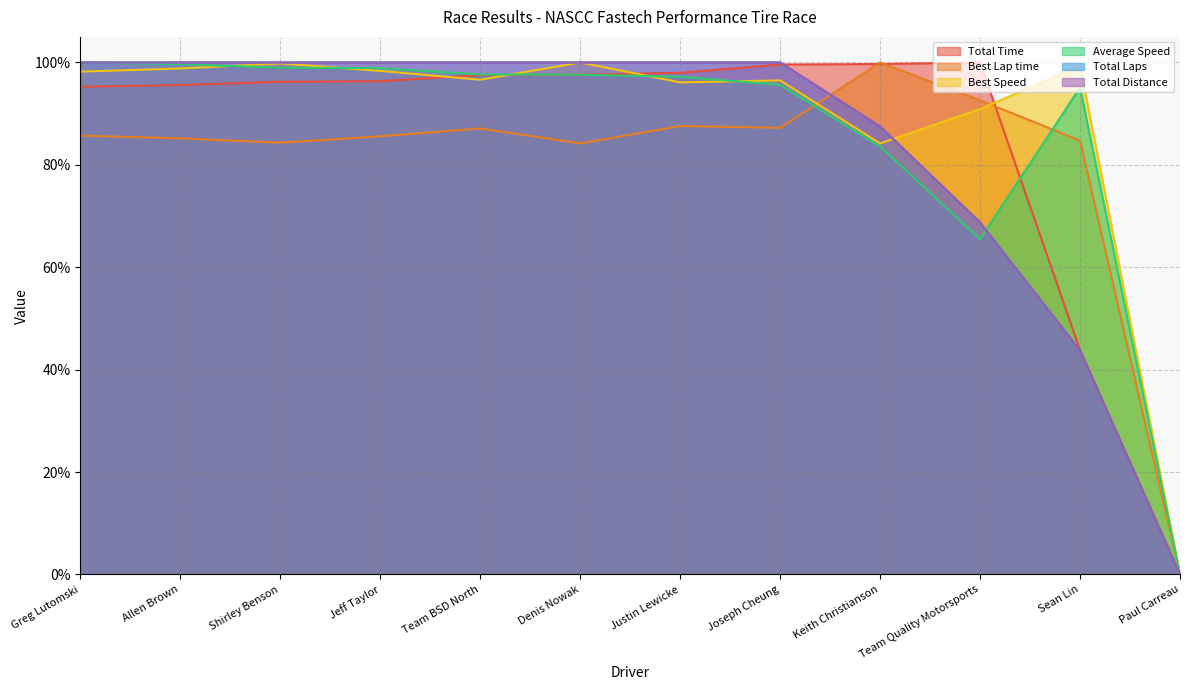

Reading left to right, what are all the values shown in this chart?

Total Time: 95.3	95.6	96.2	96.3	97.5	97.6	98.0	99.6	99.7	100.0	43.8	0.0
Best Lap time: 85.7	85.2	84.3	85.6	87.1	84.2	87.6	87.2	100.0	92.6	84.7	0.0
Best Speed: 98.2	98.8	99.8	98.4	96.6	100.0	96.1	96.5	84.2	90.9	99.3	0.0
Average Speed: 100.0	99.7	99.0	98.9	97.7	97.6	97.2	95.6	83.6	65.5	95.1	0.0
Total Laps: 100.0	100.0	100.0	100.0	100.0	100.0	100.0	100.0	87.5	68.8	43.8	0.0
Total Distance: 100.0	100.0	100.0	100.0	100.0	100.0	100.0	100.0	87.5	68.7	43.7	0.0